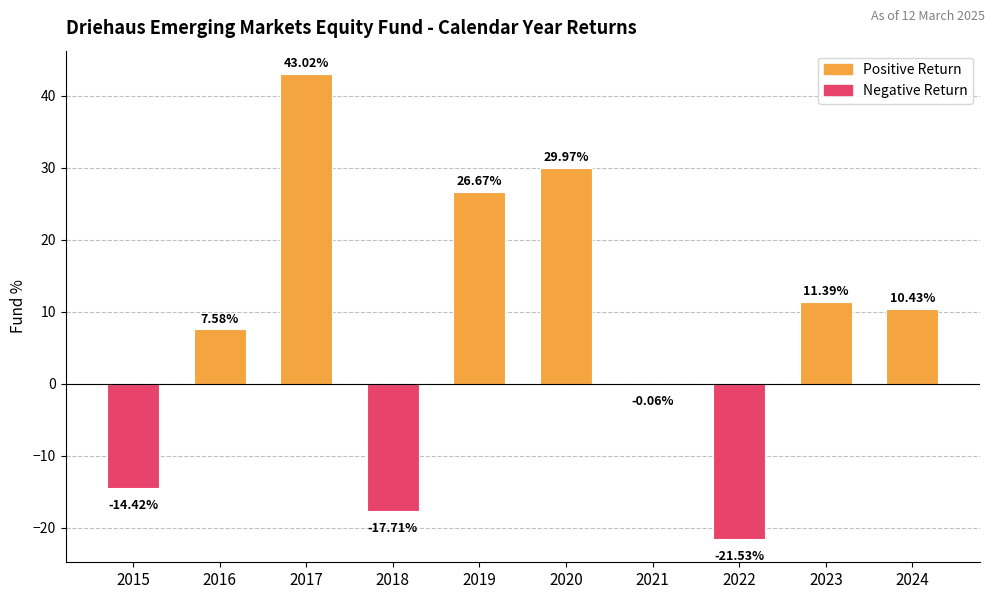

What is the approximate value at 2017?

43.0